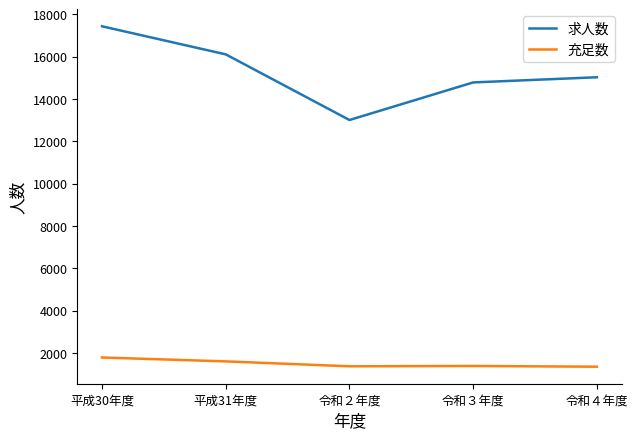

Which series has the widest spread of values?

求人数